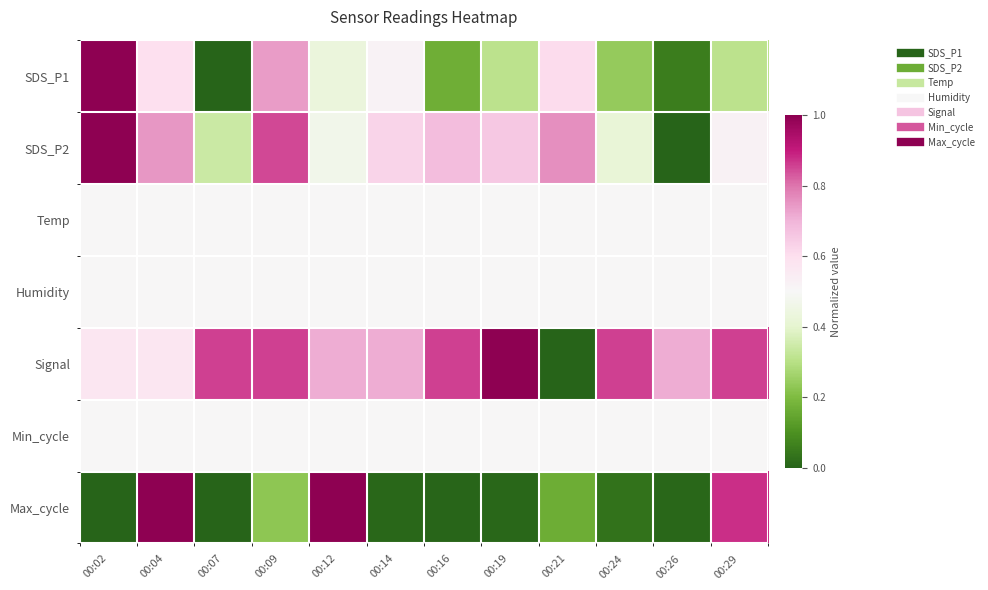

Rank the series by their maximum value, from lowest to highest.

Temp, Humidity, Min_cycle, SDS_P1, SDS_P2, Signal, Max_cycle